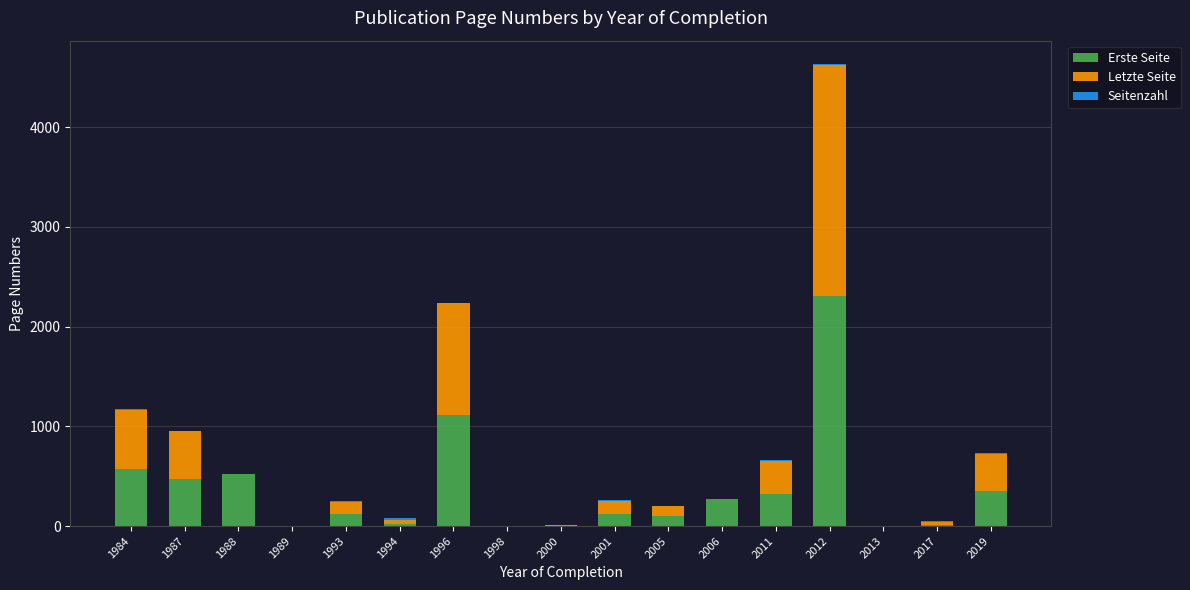

What is the sum of all Erste Seite values?

6324